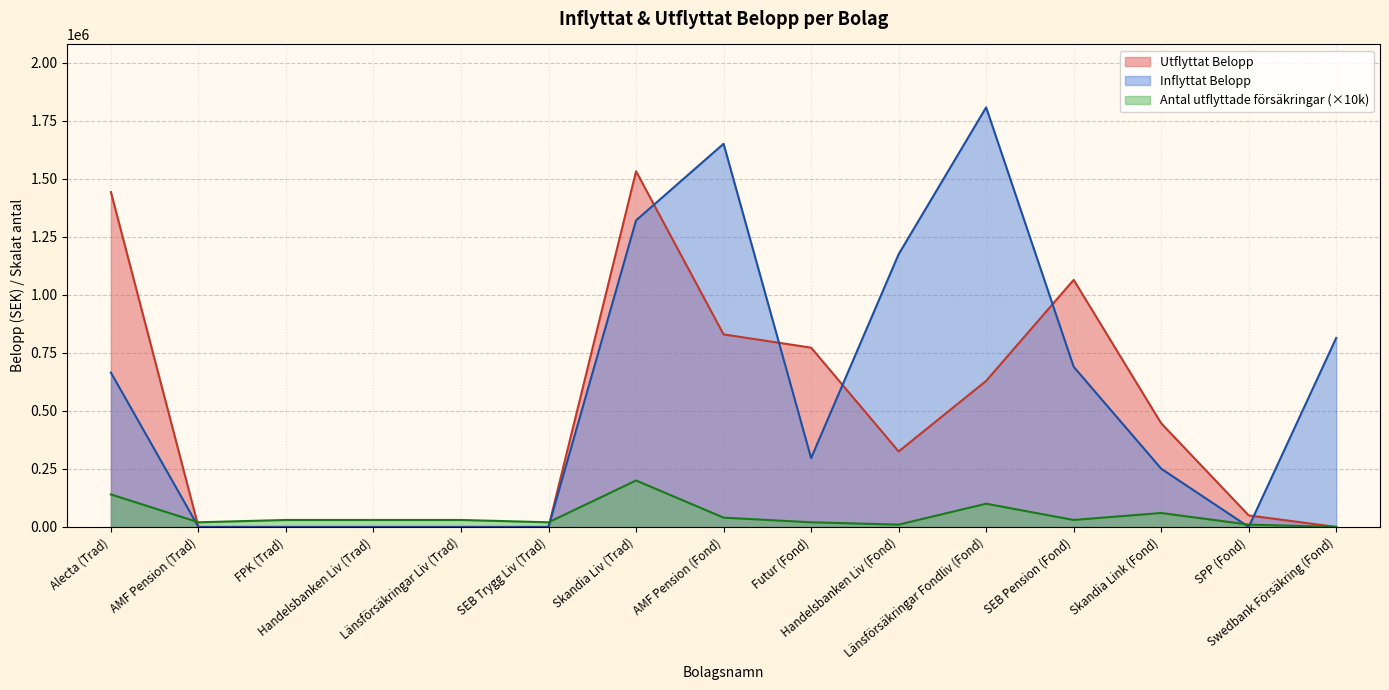

What are all the series names shown in the legend?

Utflyttat Belopp, Inflyttat Belopp, Antal utflyttade försäkringar (×10k)